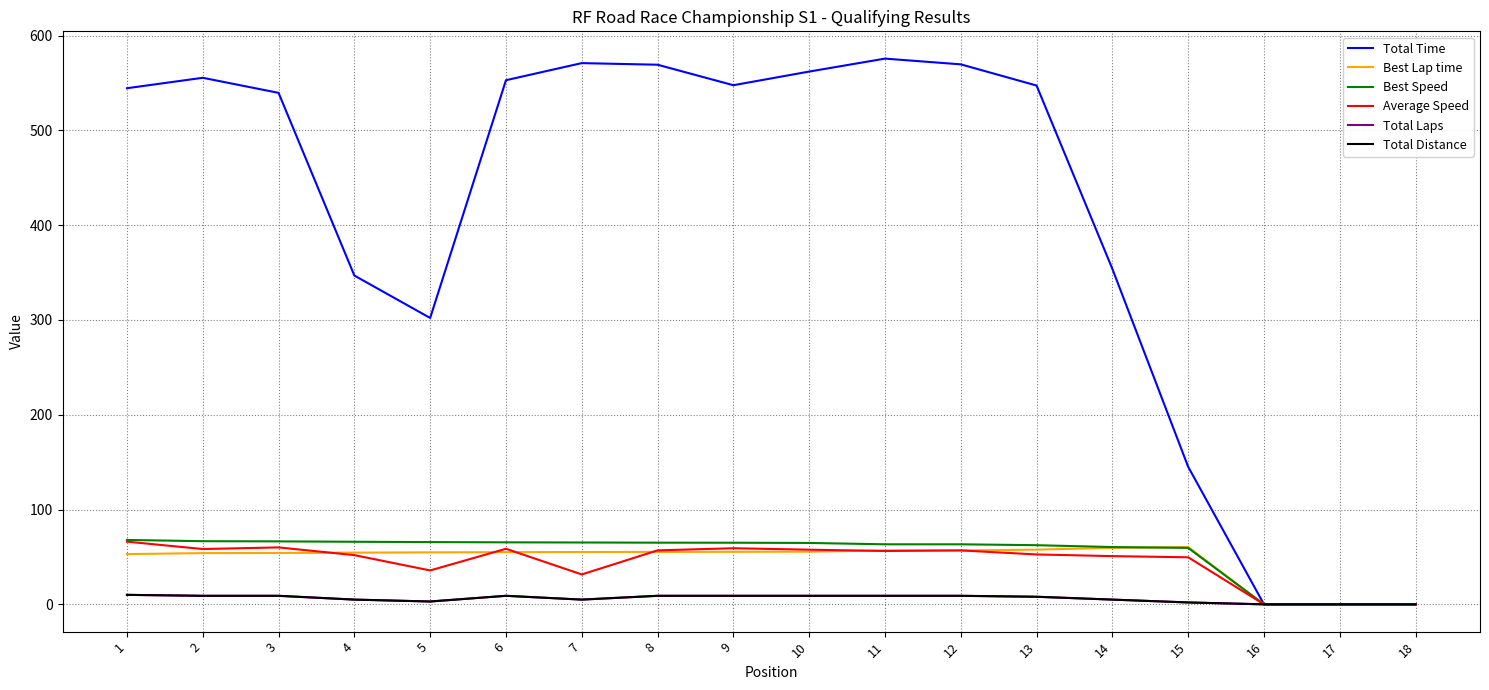

What is the difference between the maximum and minimum values in the Best Speed series?

67.9